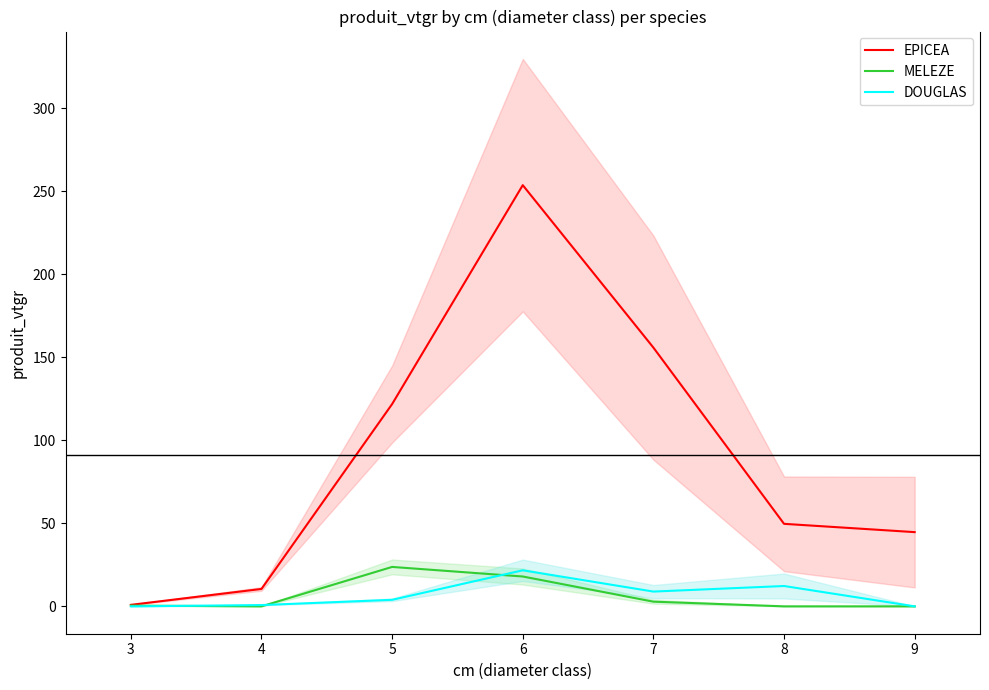

Which series changed the most between 3 and 4?

EPICEA